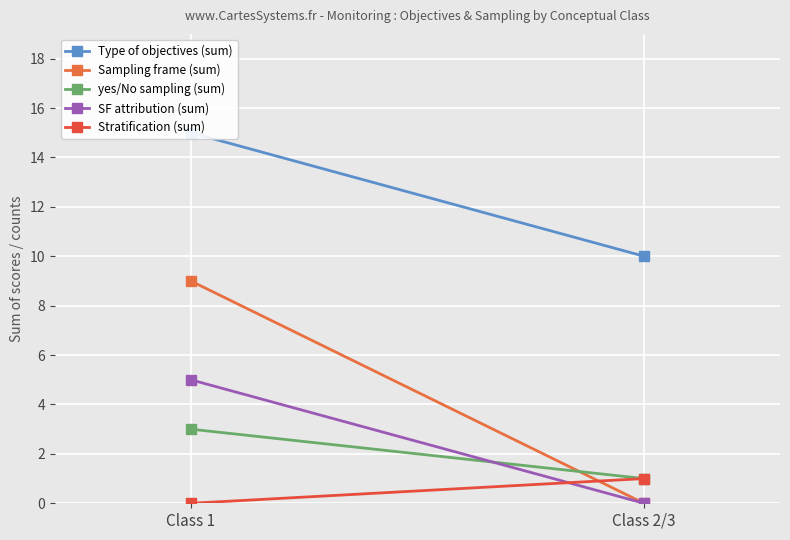

The value of yes/No sampling (sum) at Class 1 is 5. True or false?

False